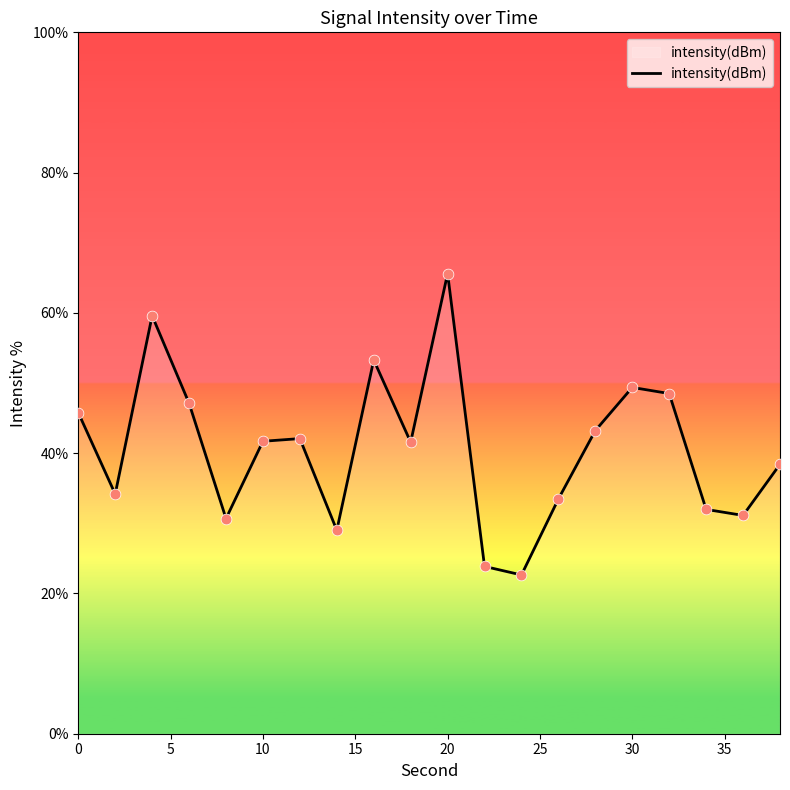

What is the smallest value displayed?

22.6